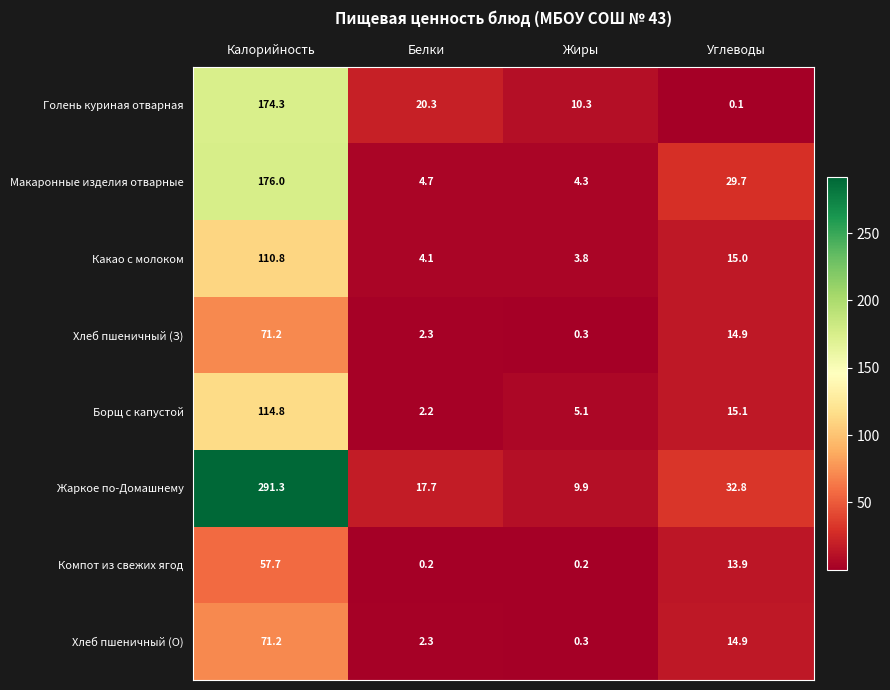

What is the difference between the maximum and minimum values in the Компот из свежих ягод series?

57.5